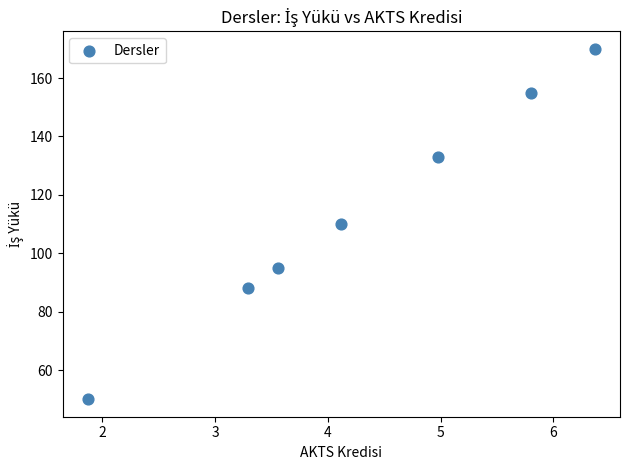

What is the average Y value?

114